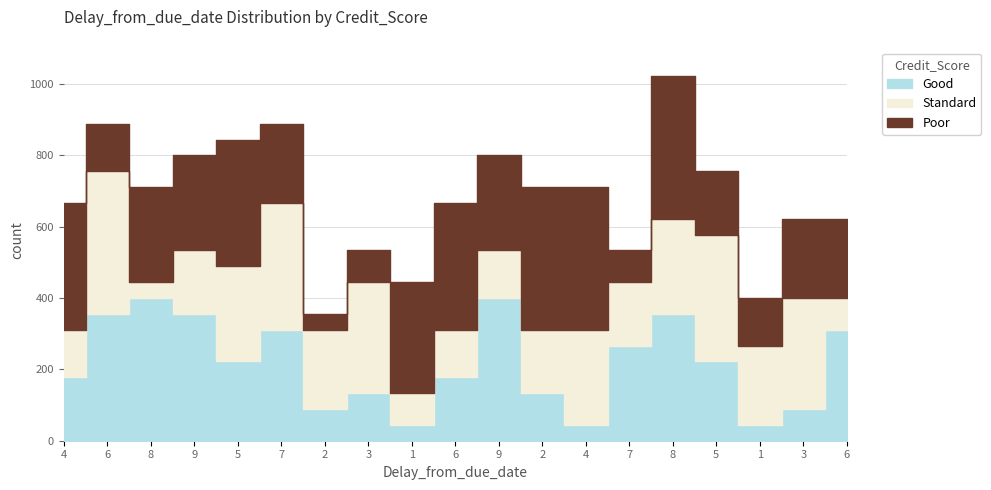

Which series ends up on top after the final intersection of Poor and Good?

Good